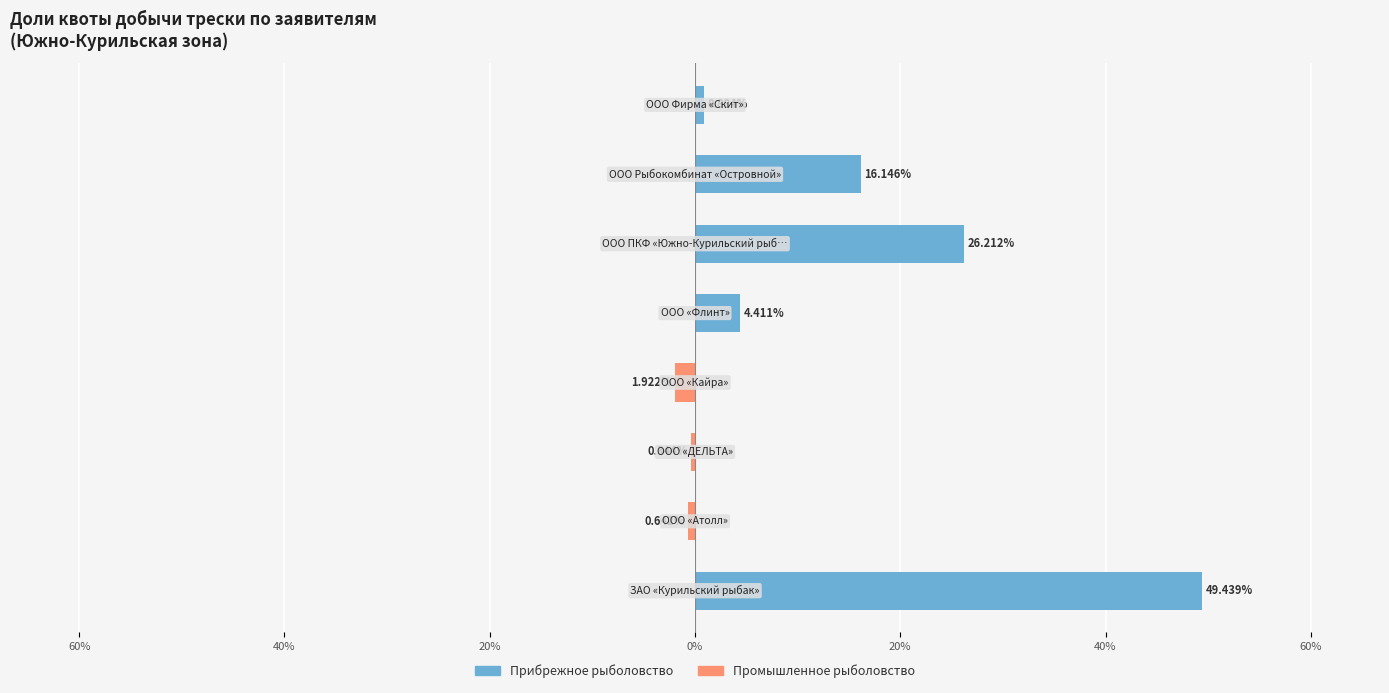

The value of Прибрежное рыболовство at 20% is 0.0. True or false?

True